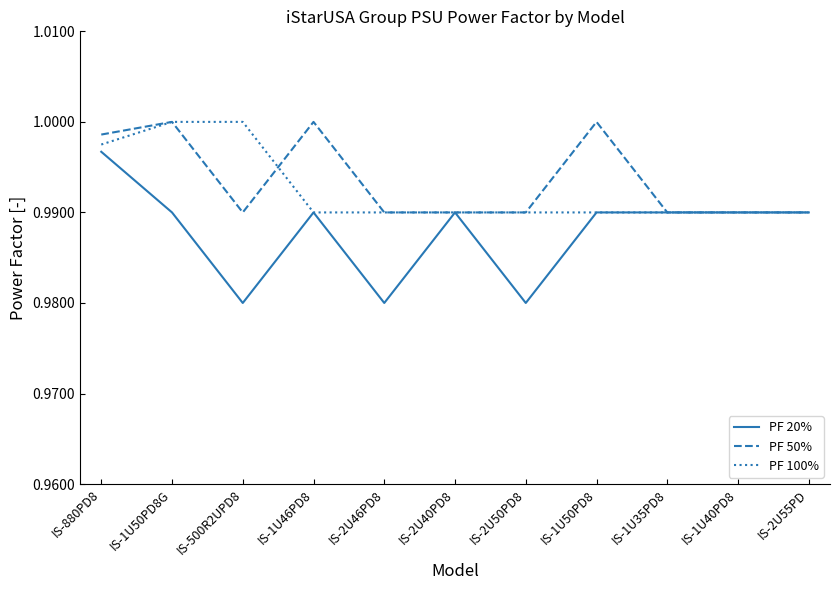

Is the value of PF 20% at IS-880PD8 greater than the value of PF 50% at IS-2U50PD8?

Yes